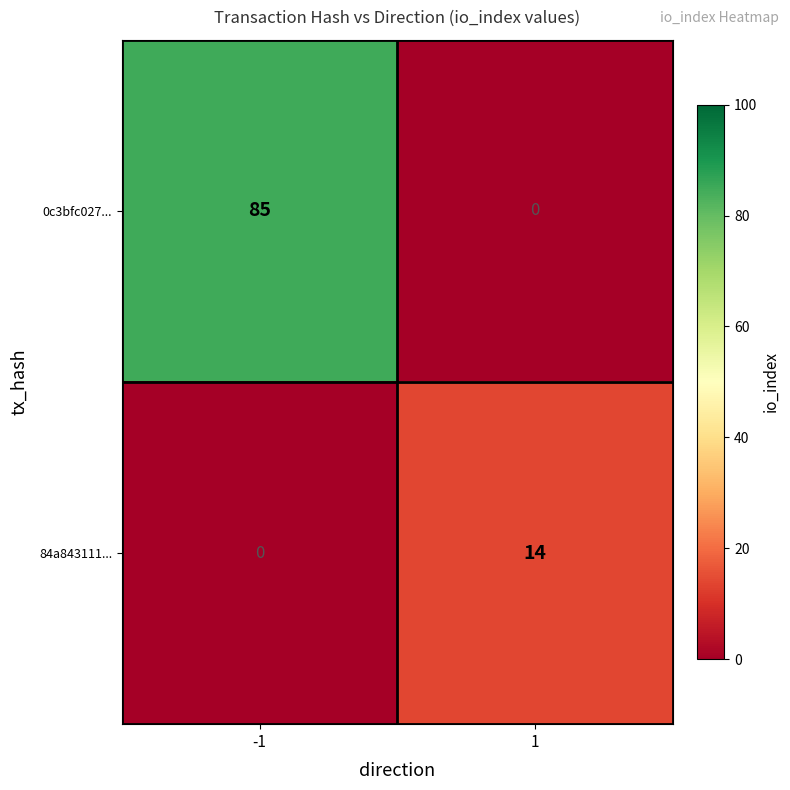

Which series has the largest total across all categories?

0c3bfc027...